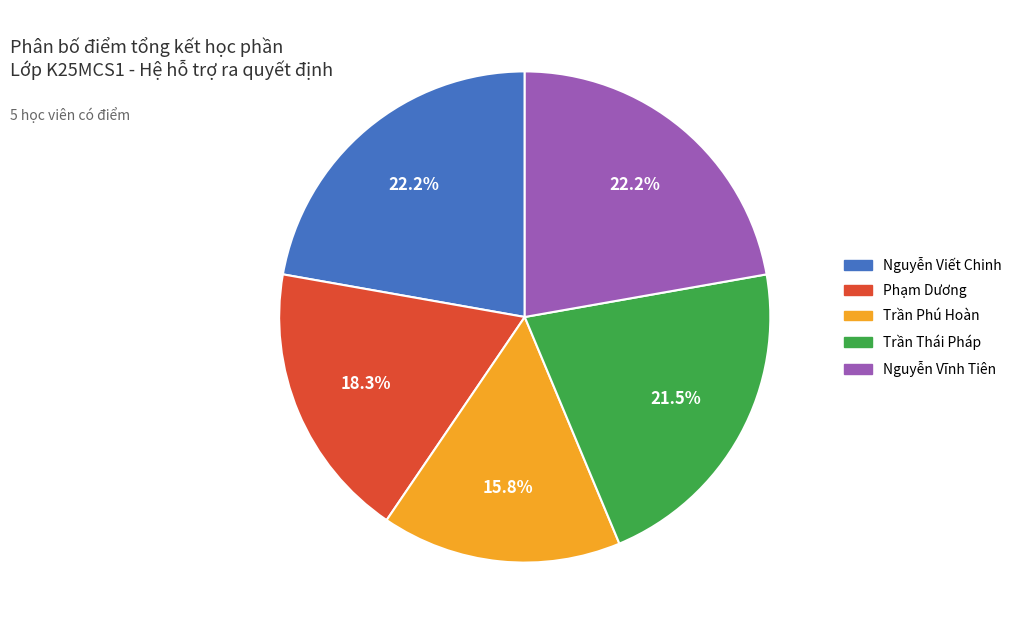

Which slice is the smallest?

Trần Phú Hoàn